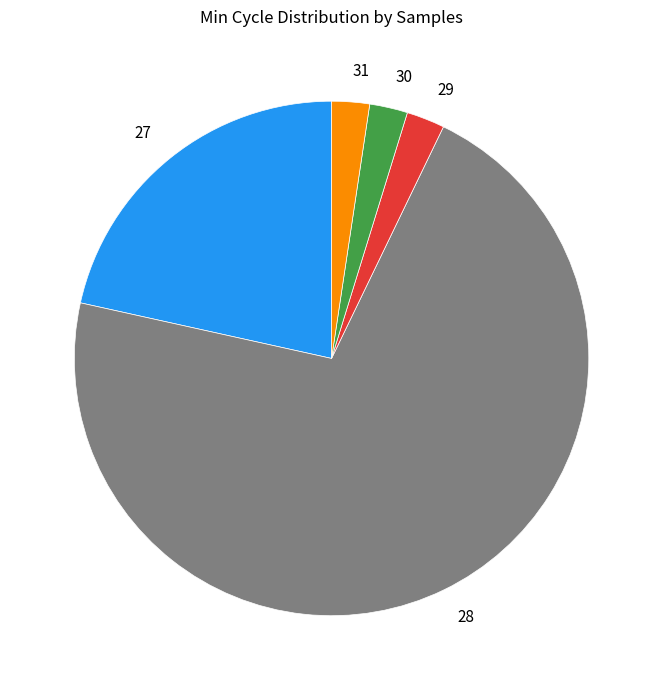

Between 27 and 31, which is larger?

27